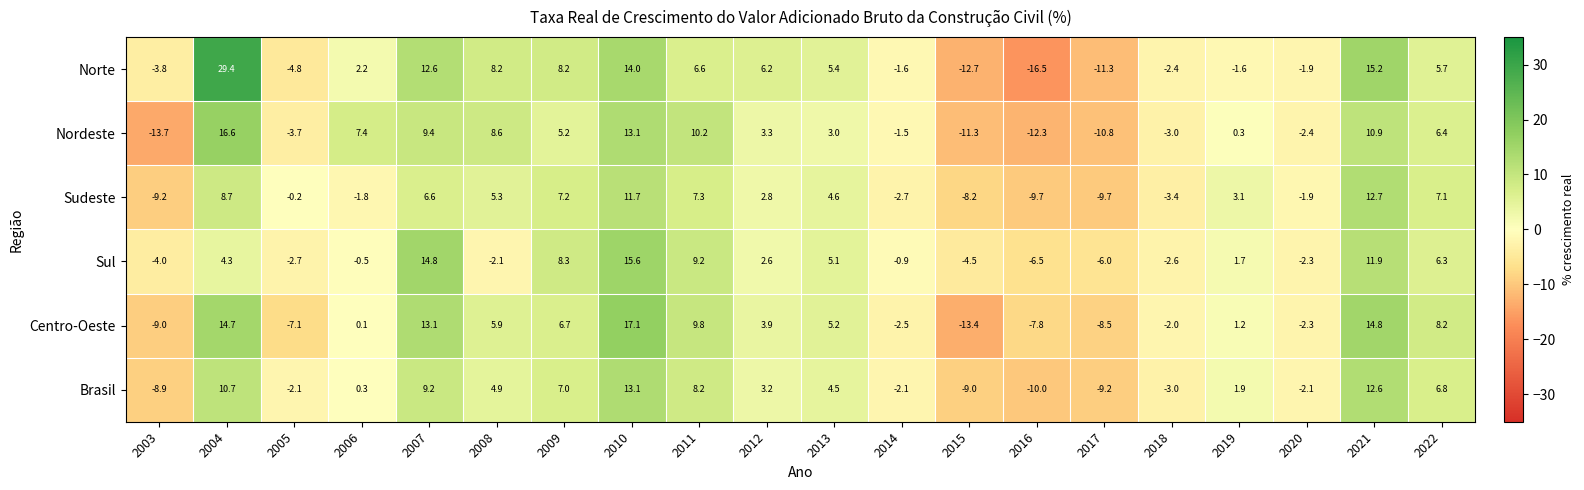

Is it true that Sul equals 4.2 at 2007?

False